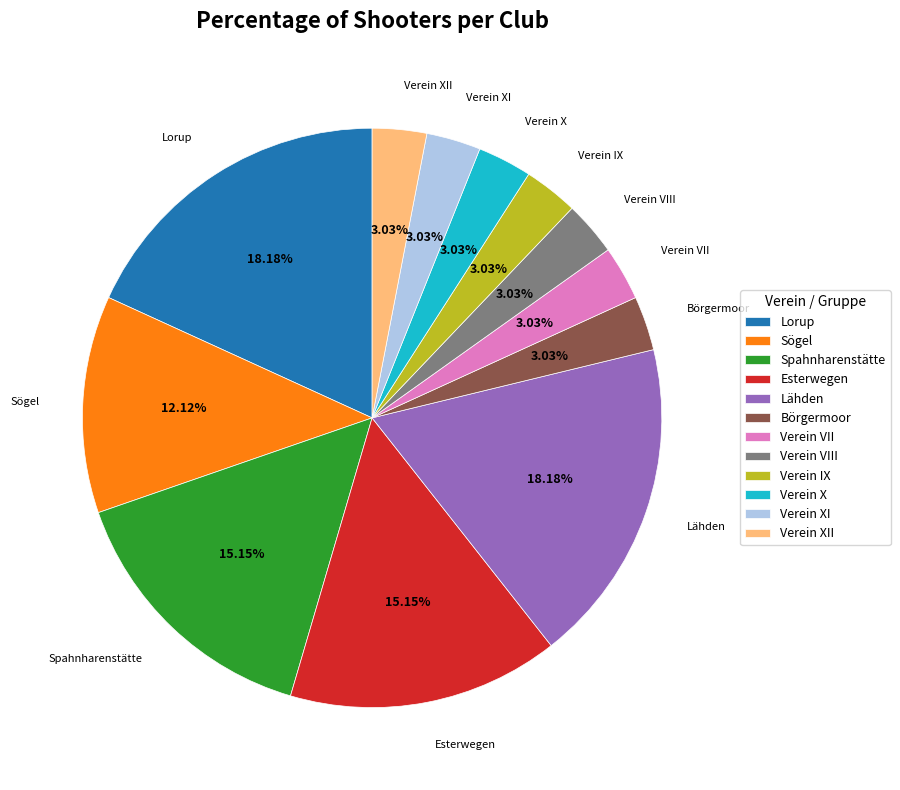

Approximately how many times larger is the value at Spahnharenstätte compared to Verein VII?

5.0